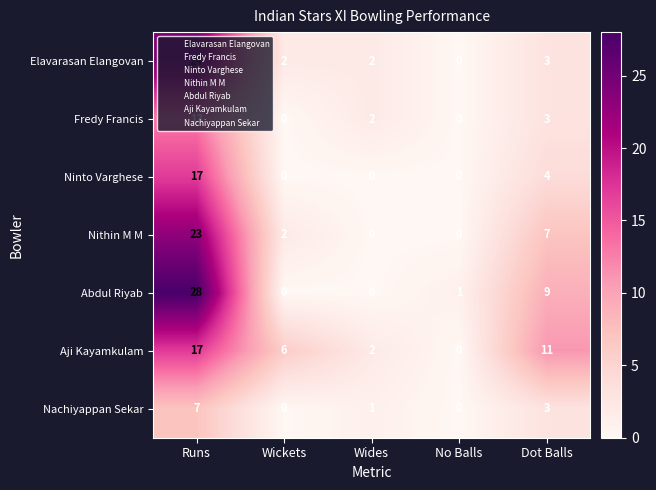

What is the greatest value displayed?

28